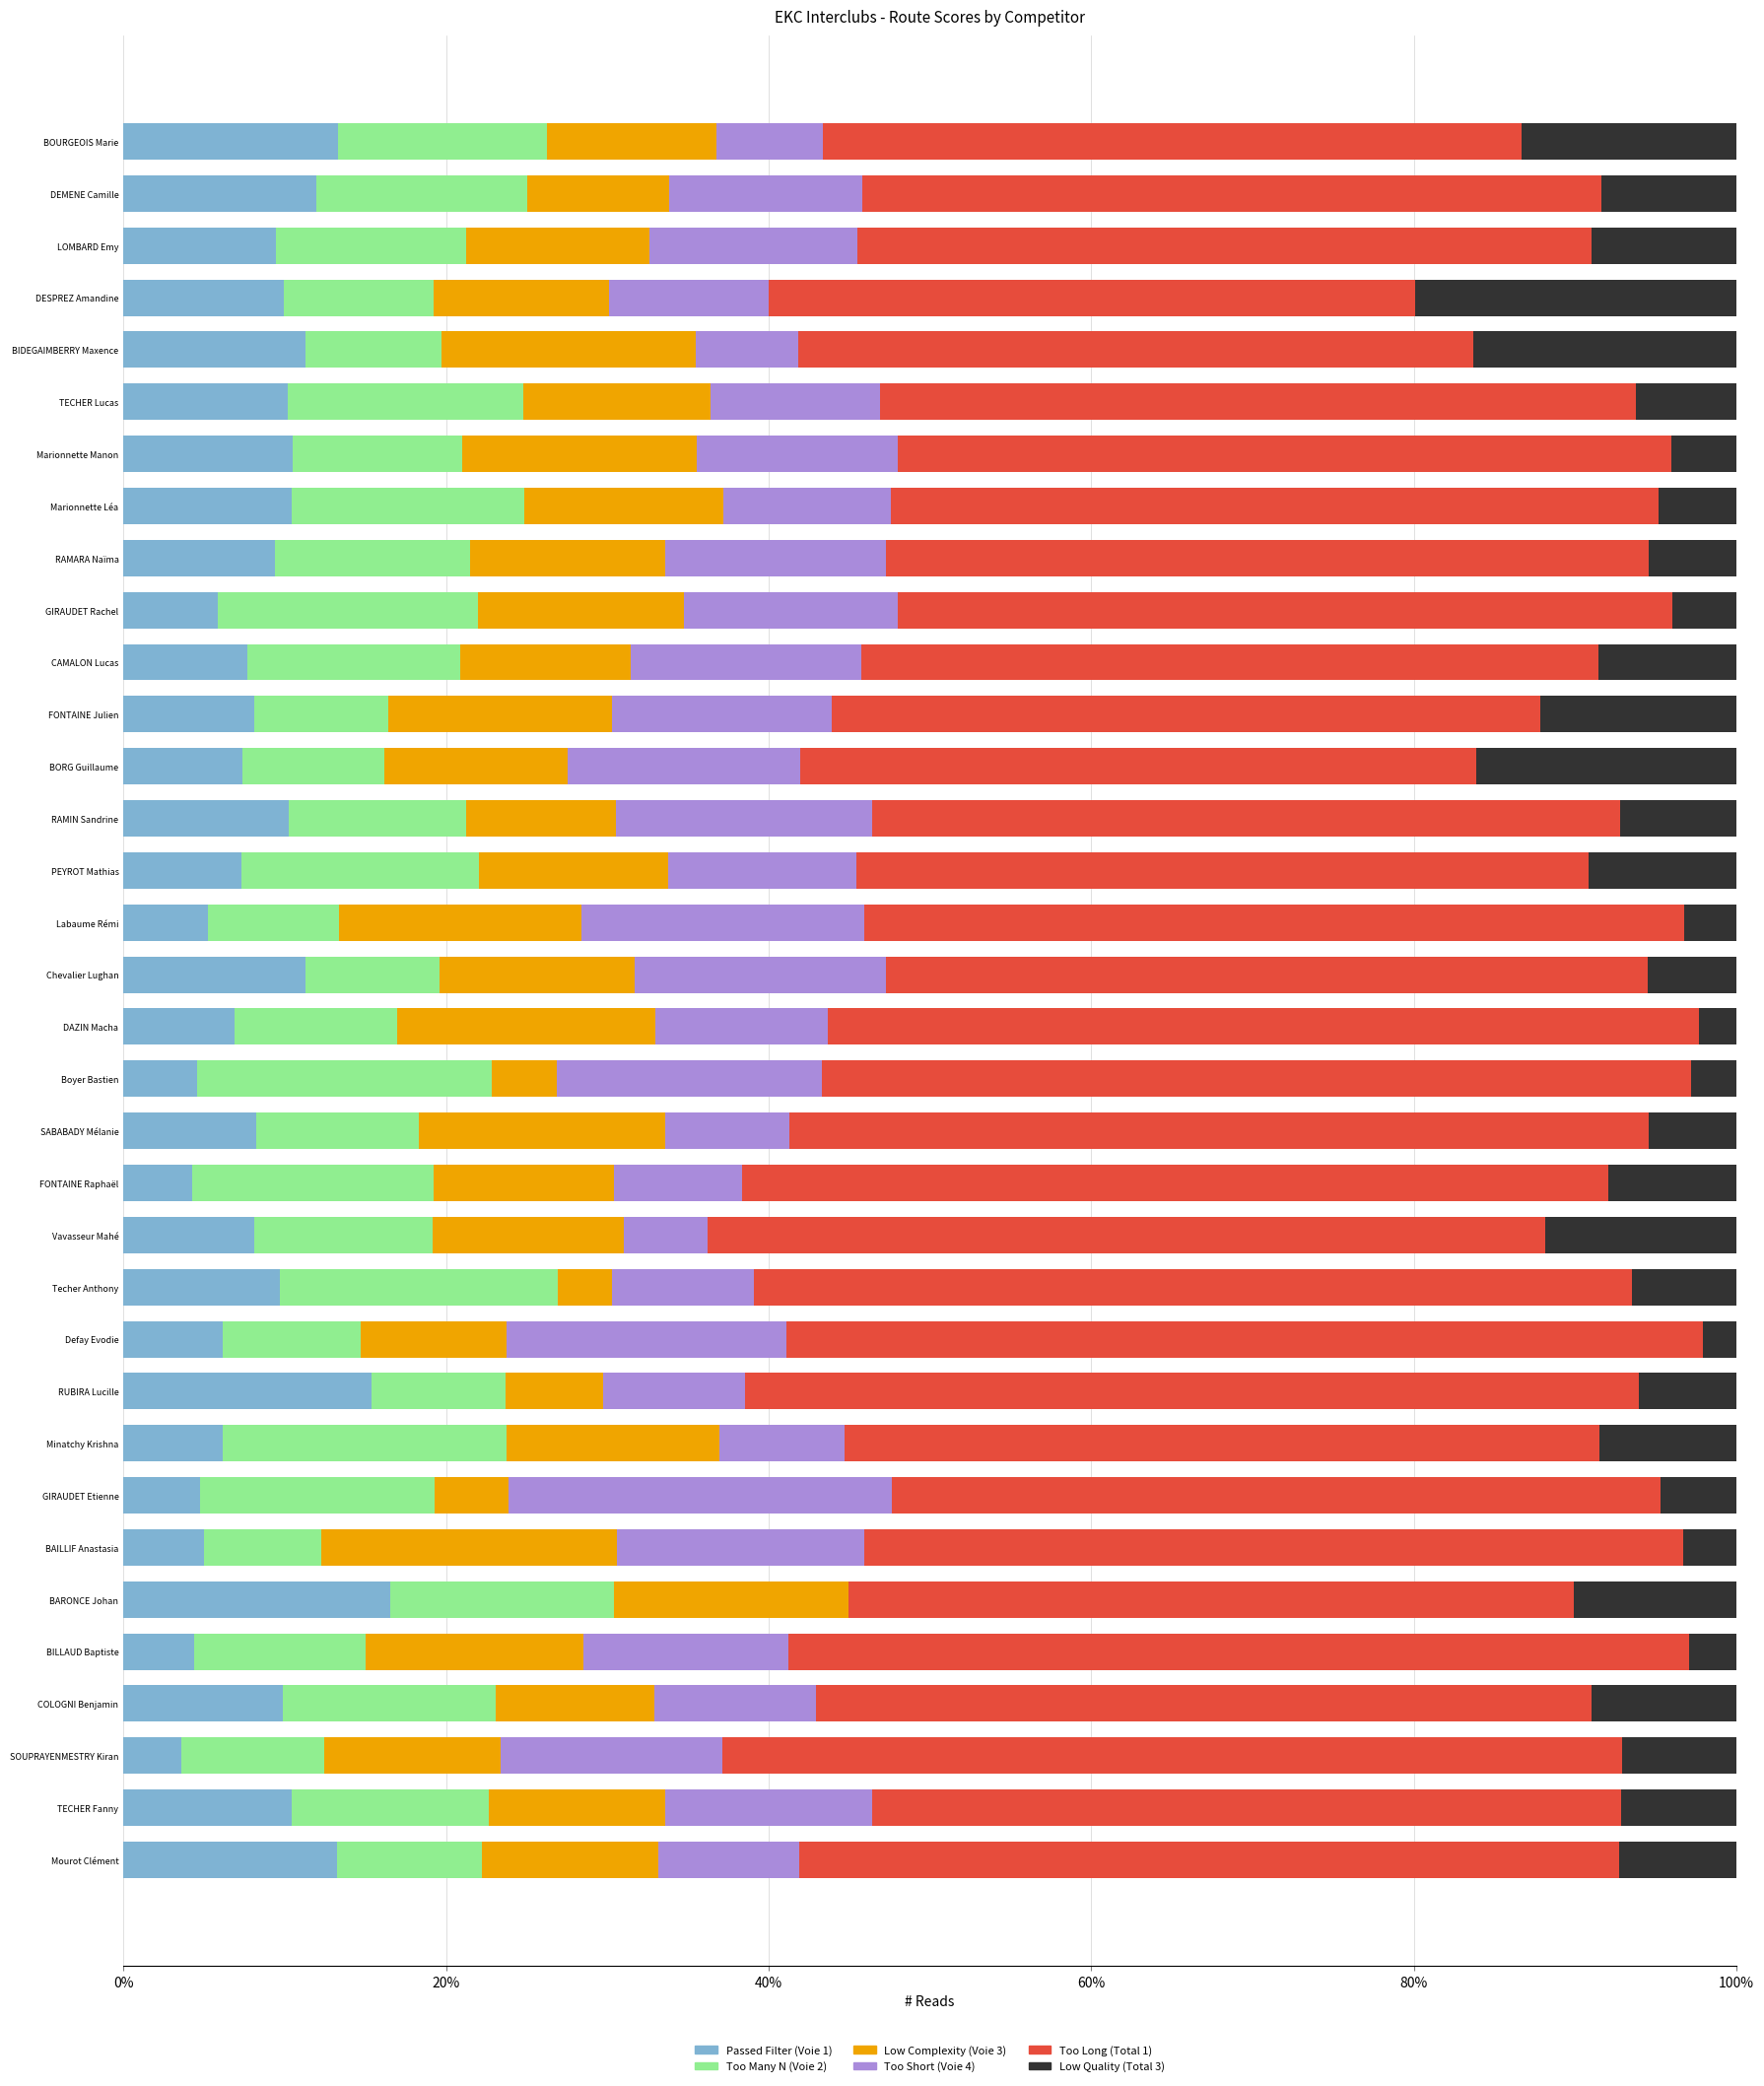

What is the total value across all series at Mourot Clément?

100.0